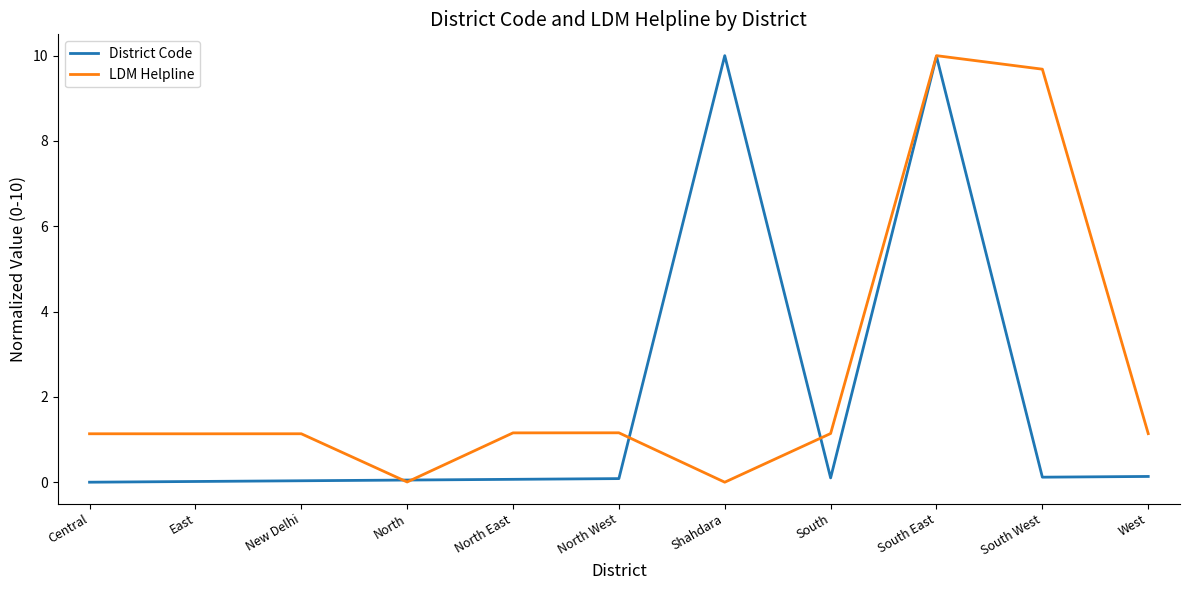

Is this an area chart (filled region under the line)?

No